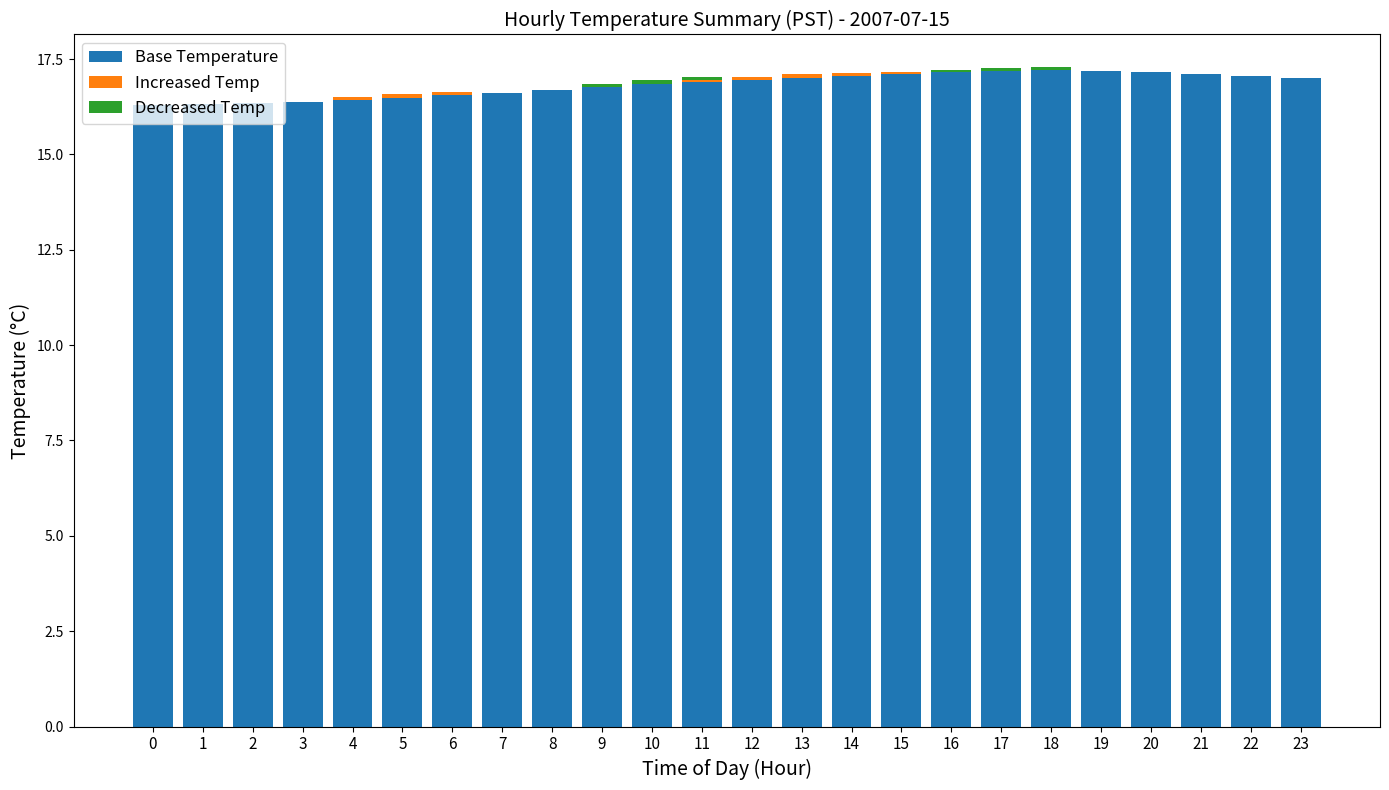

Is it true that Base Temperature equals 16.8 at 9?

True